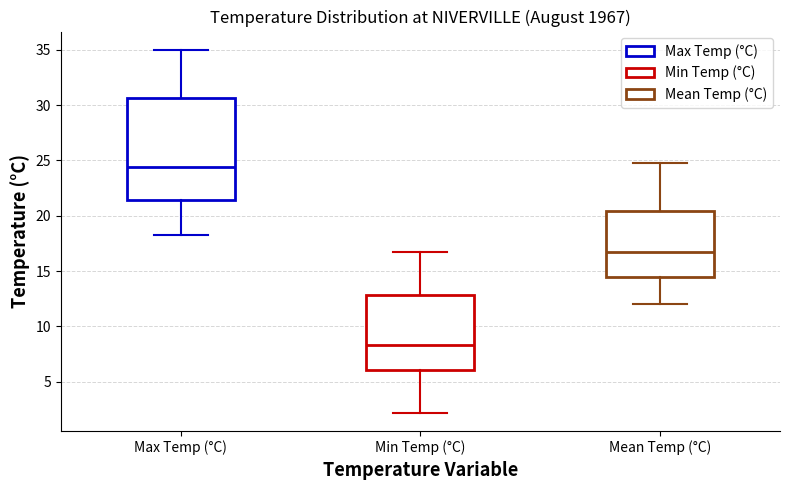

Where does the upper whisker of the box for Min Temp (°C) end on the y-axis? The values are not printed on the chart, so give them approximately, as read against the axis.

16.5